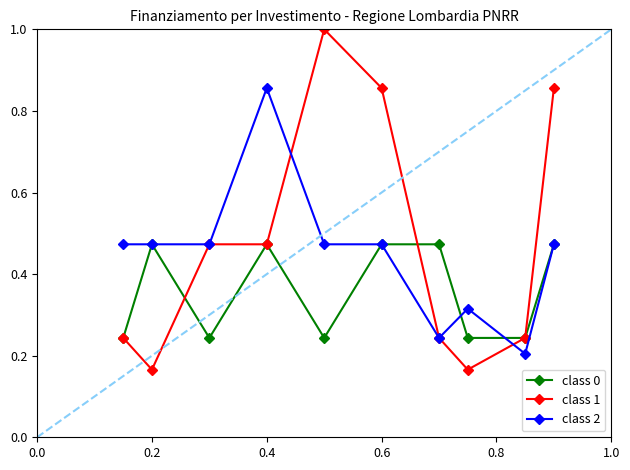

How many class 1 values are between 0 and 1?

10